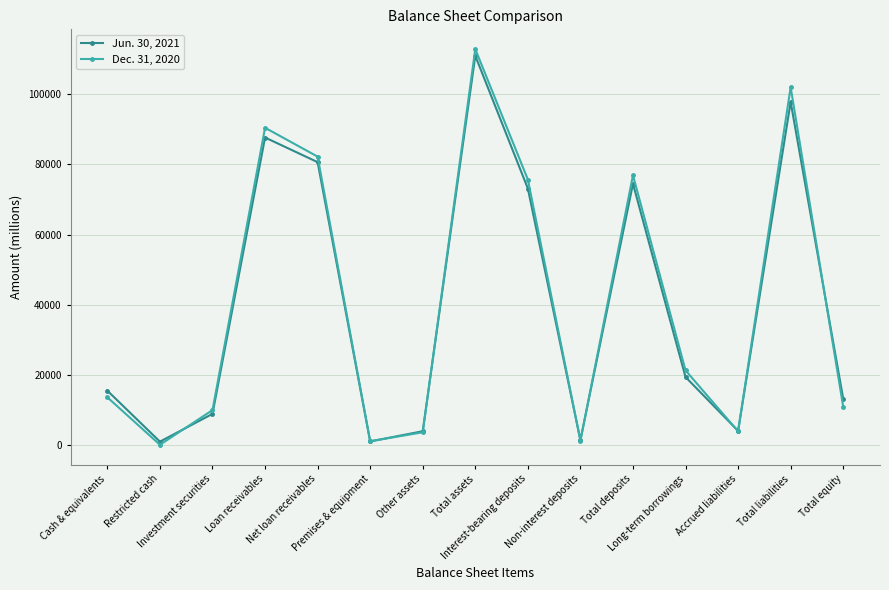

In Jun. 30, 2021, how many points are higher than both neighbors (excluding endpoints)?

4